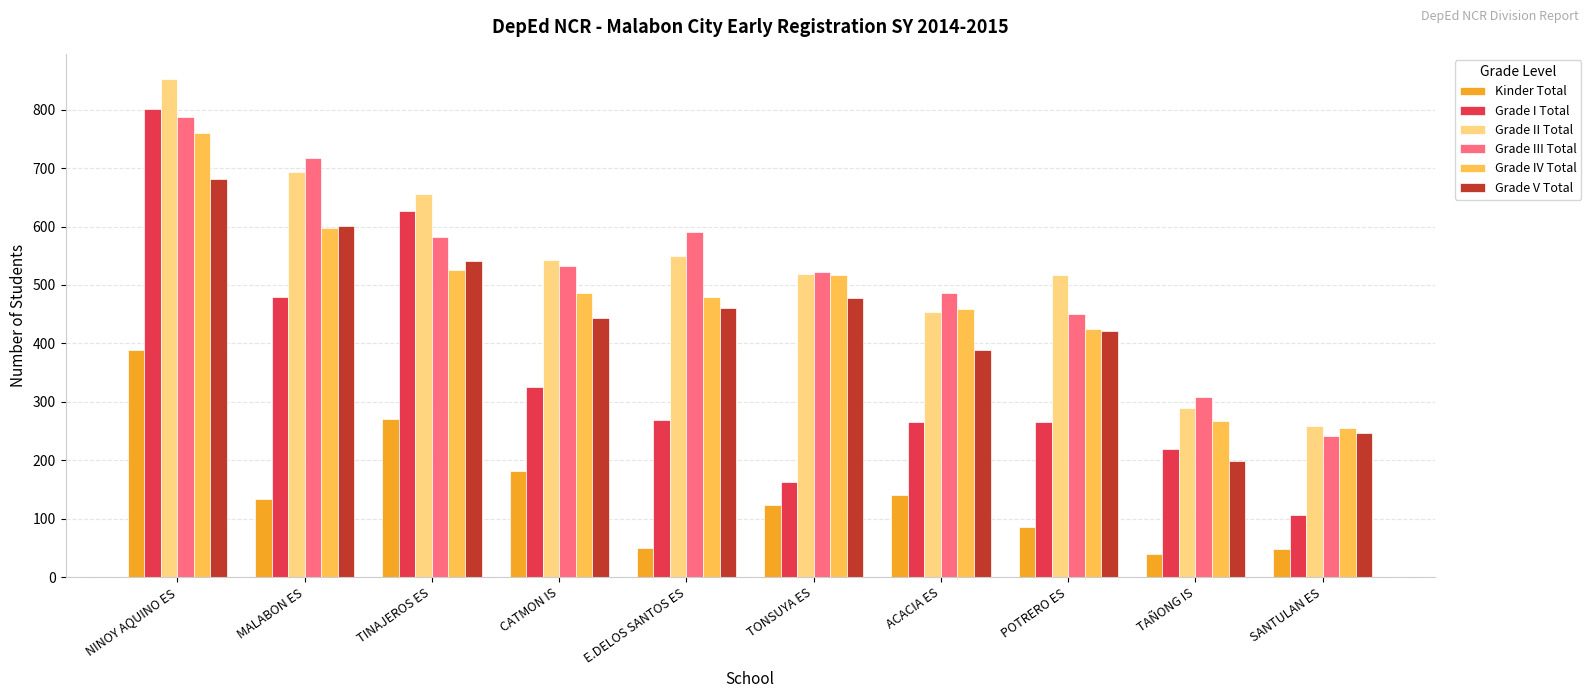

The value of Grade II Total at NINOY AQUINO ES is 853. True or false?

True